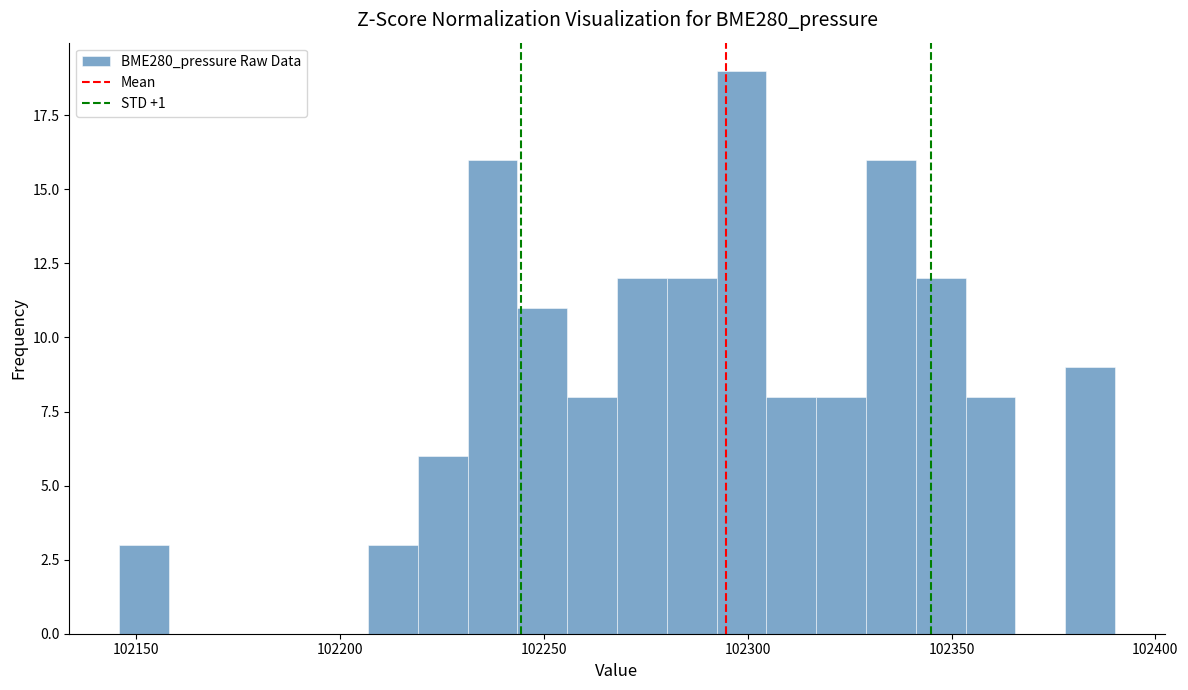

Around what value on the x-axis is the tallest bar? Give the approximate position of its centre, as read against the axis.

102300